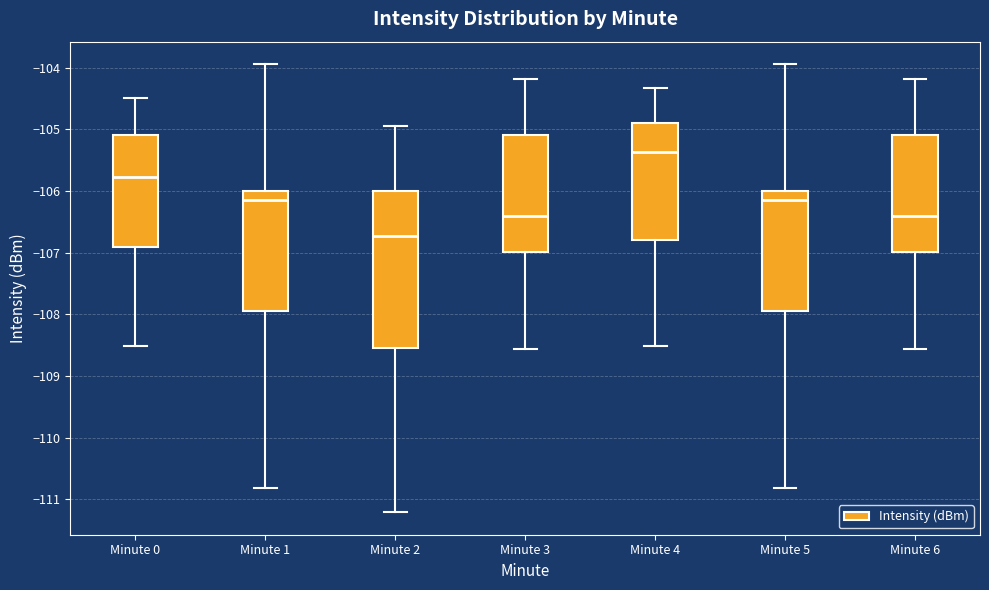

Where is the upper edge of the box for Minute 0 on the y-axis? The values are not printed on the chart, so give them approximately, as read against the axis.

-105.1